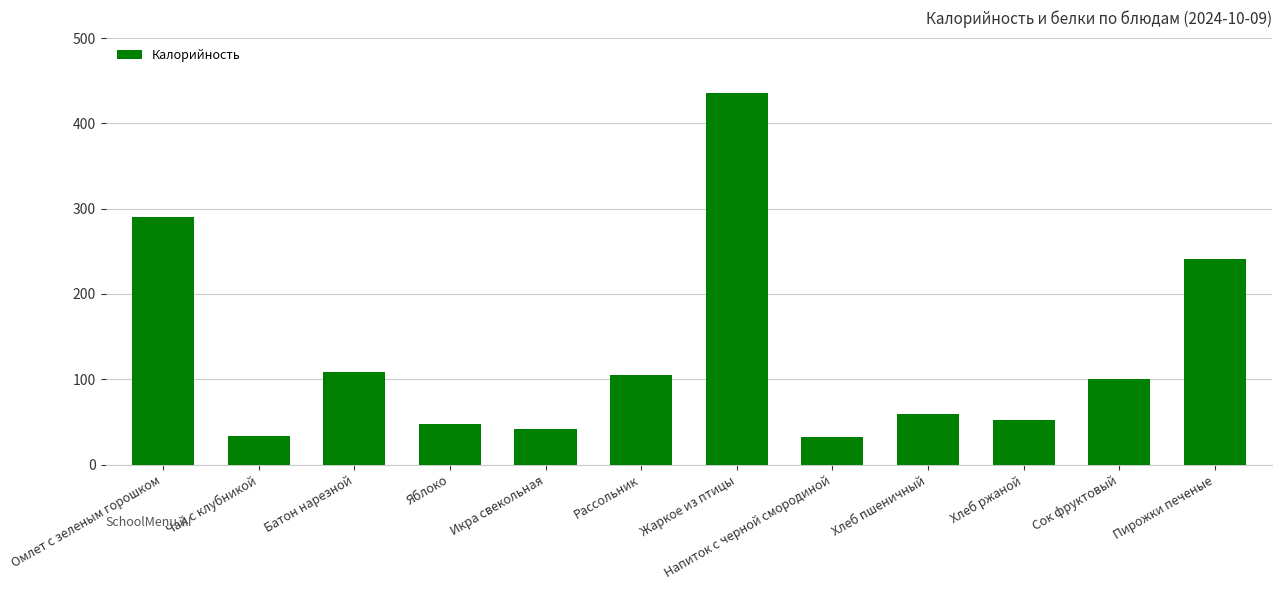

Where does the data first go above 100?

Омлет с зеленым горошком